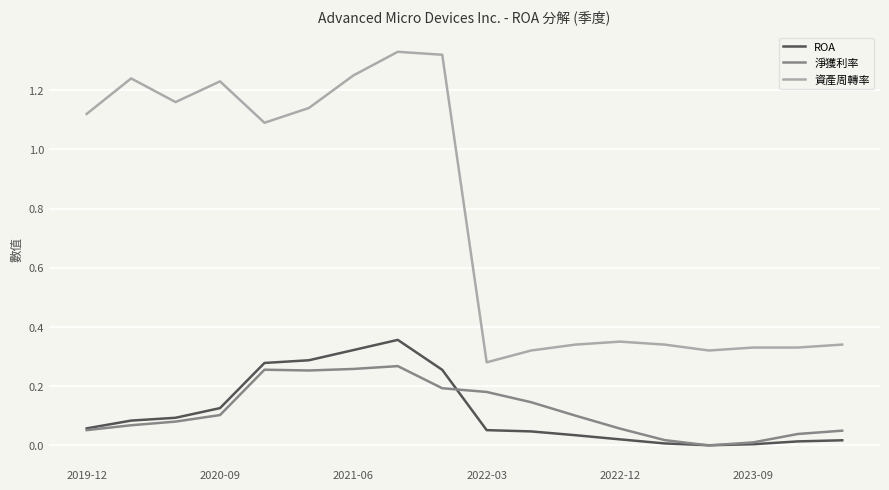

How many values in 淨獲利率 are above zero?

17